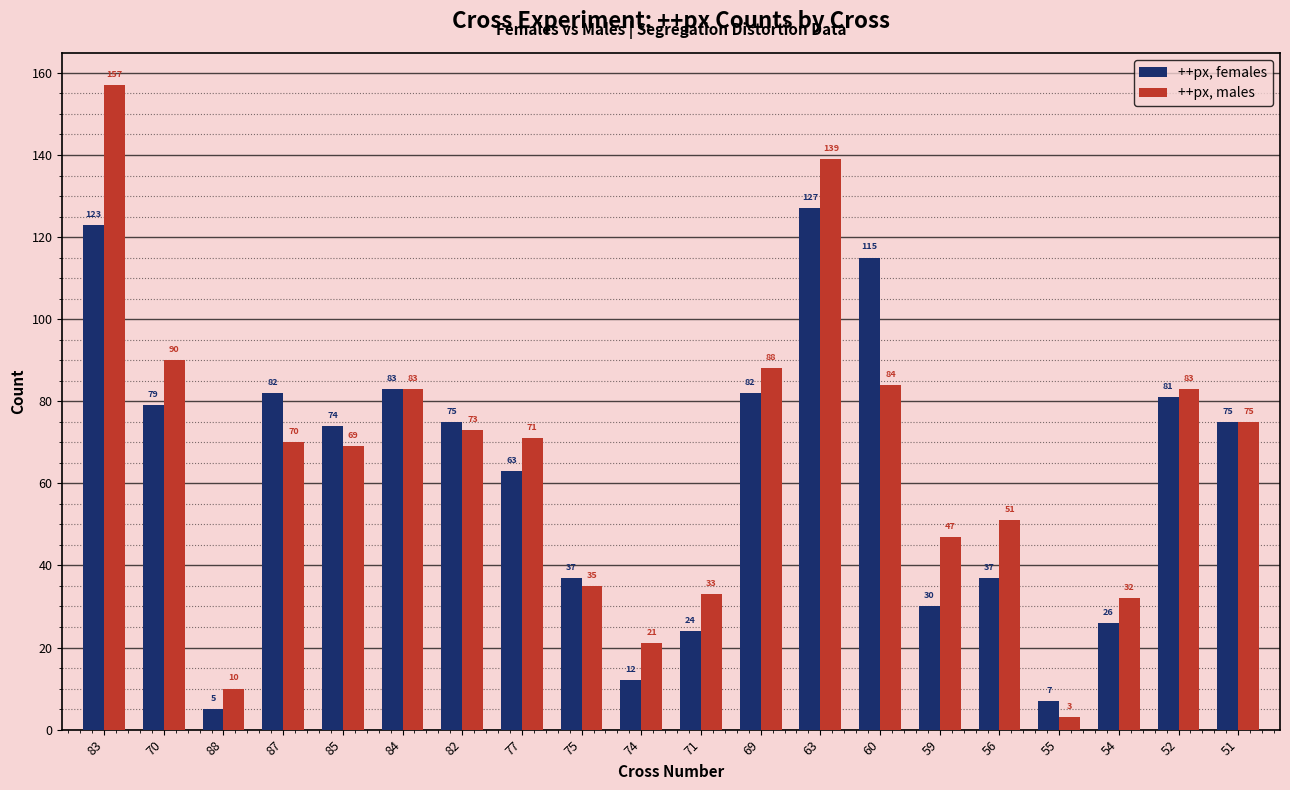

List the series in order of their overall mean, highest first.

++px, males, ++px, females